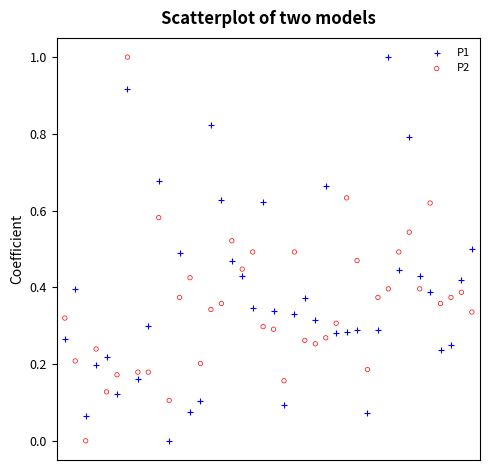

What is the X range (max minus min) for the scatter plot?

1.0